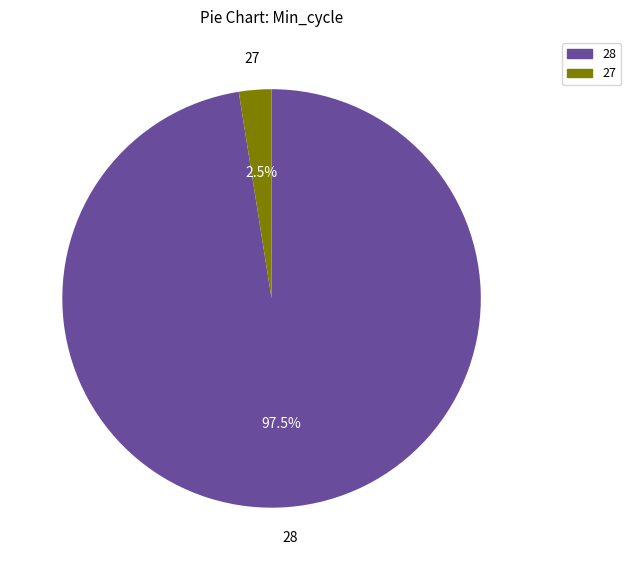

To the nearest percent, what is the average slice percentage?

50%